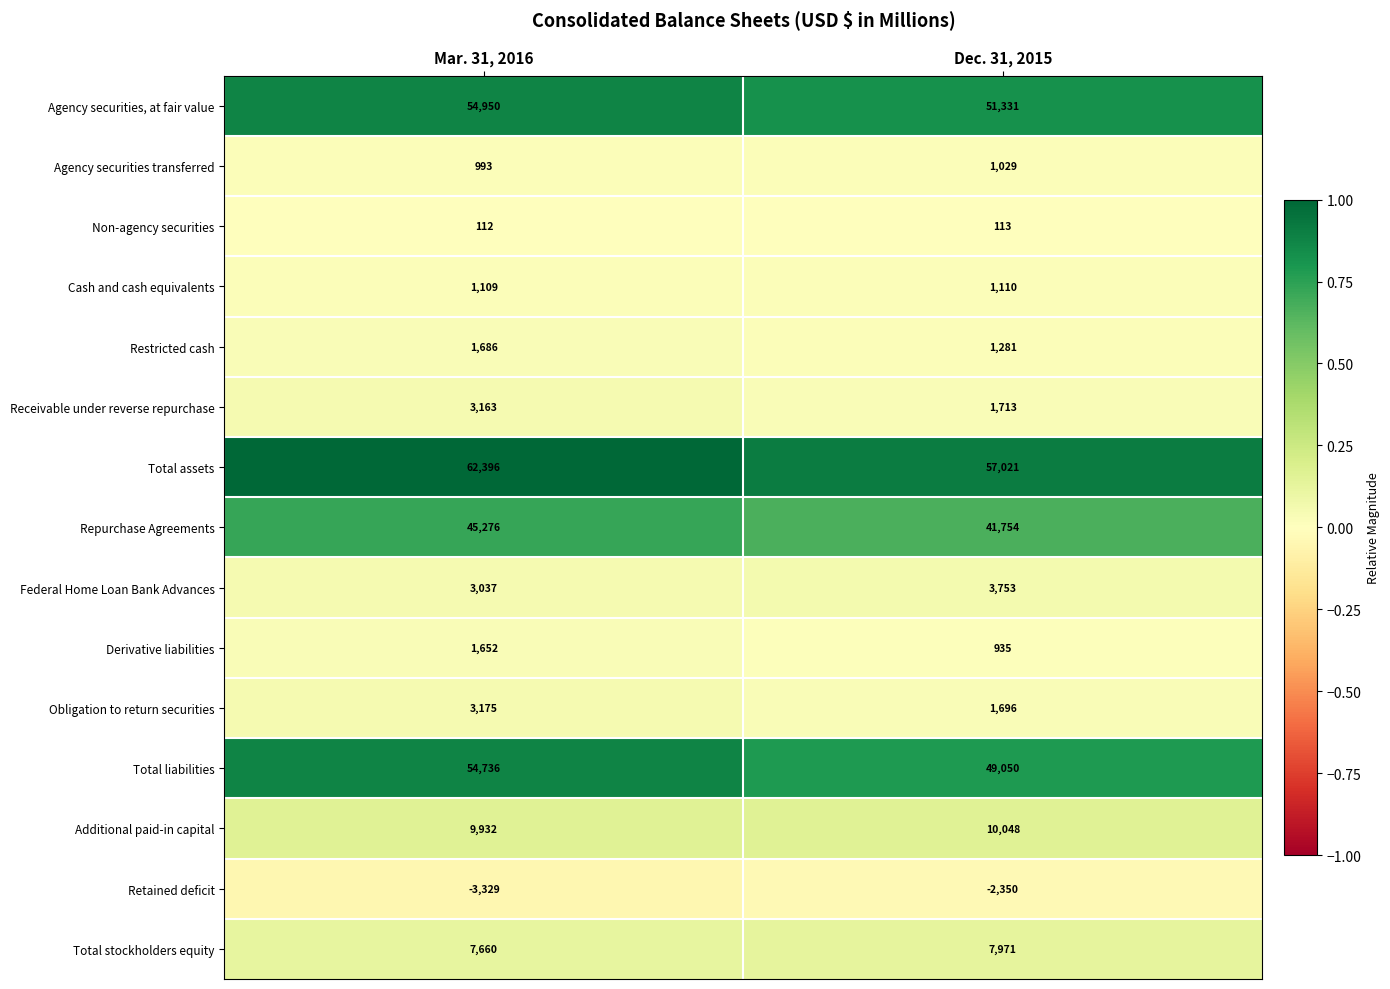

Which series has the widest spread of values?

Total liabilities